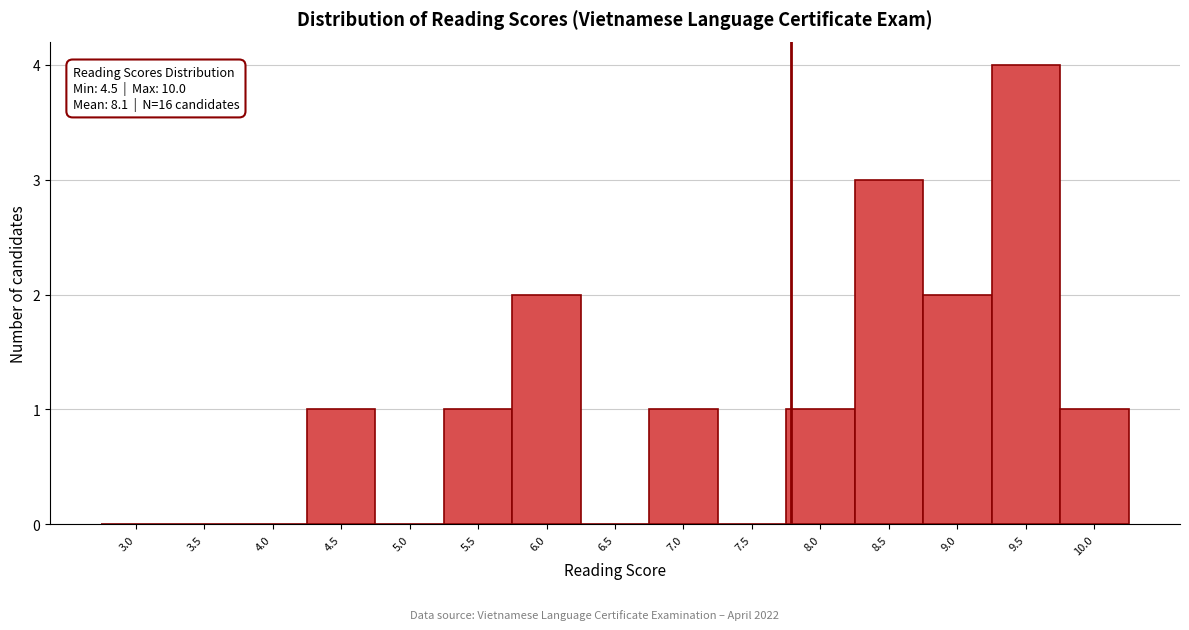

Reading left to right, transcribe all the data shown in this chart.

3.0=0	3.5=0	4.0=0	4.5=1	5.0=0	5.5=1	6.0=2	6.5=0	7.0=1	7.5=0	8.0=1	8.5=3	9.0=2	9.5=4	10.0=1